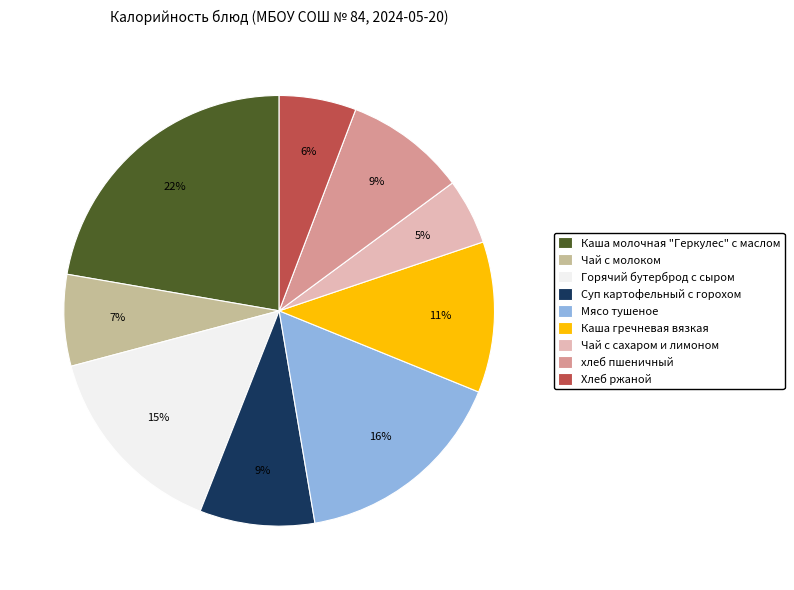

Which category has the smallest portion of the pie?

Чай с сахаром и лимоном